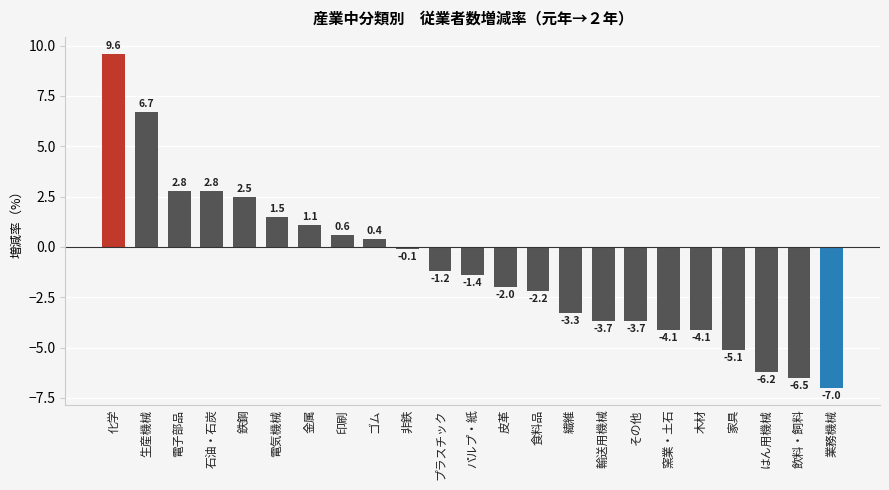

Reading left to right, transcribe all the data shown in this chart.

化学=9.6	生産機械=6.7	電子部品=2.8	石油・石炭=2.8	鉄鋼=2.5	電気機械=1.5	金属=1.1	印刷=0.6	ゴム=0.4	非鉄=-0.1	プラスチック=-1.2	パルプ・紙=-1.4	皮革=-2.0	食料品=-2.2	繊維=-3.3	輸送用機械=-3.7	その他=-3.7	窯業・土石=-4.1	木材=-4.1	家具=-5.1	はん用機械=-6.2	飲料・飼料=-6.5	業務機械=-7.0